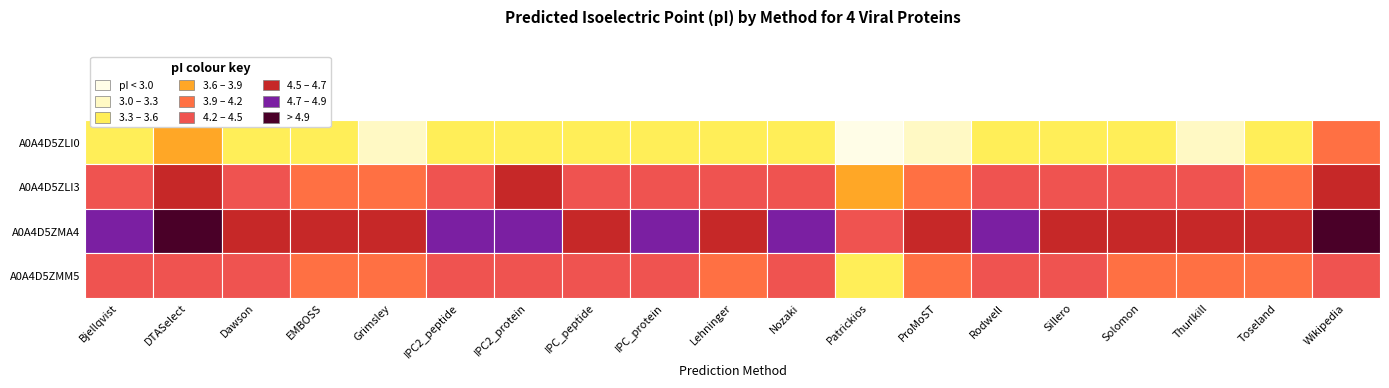

Rank the series by their maximum value, from highest to lowest.

A0A4D5ZMA4, A0A4D5ZLI3, A0A4D5ZMM5, A0A4D5ZLI0